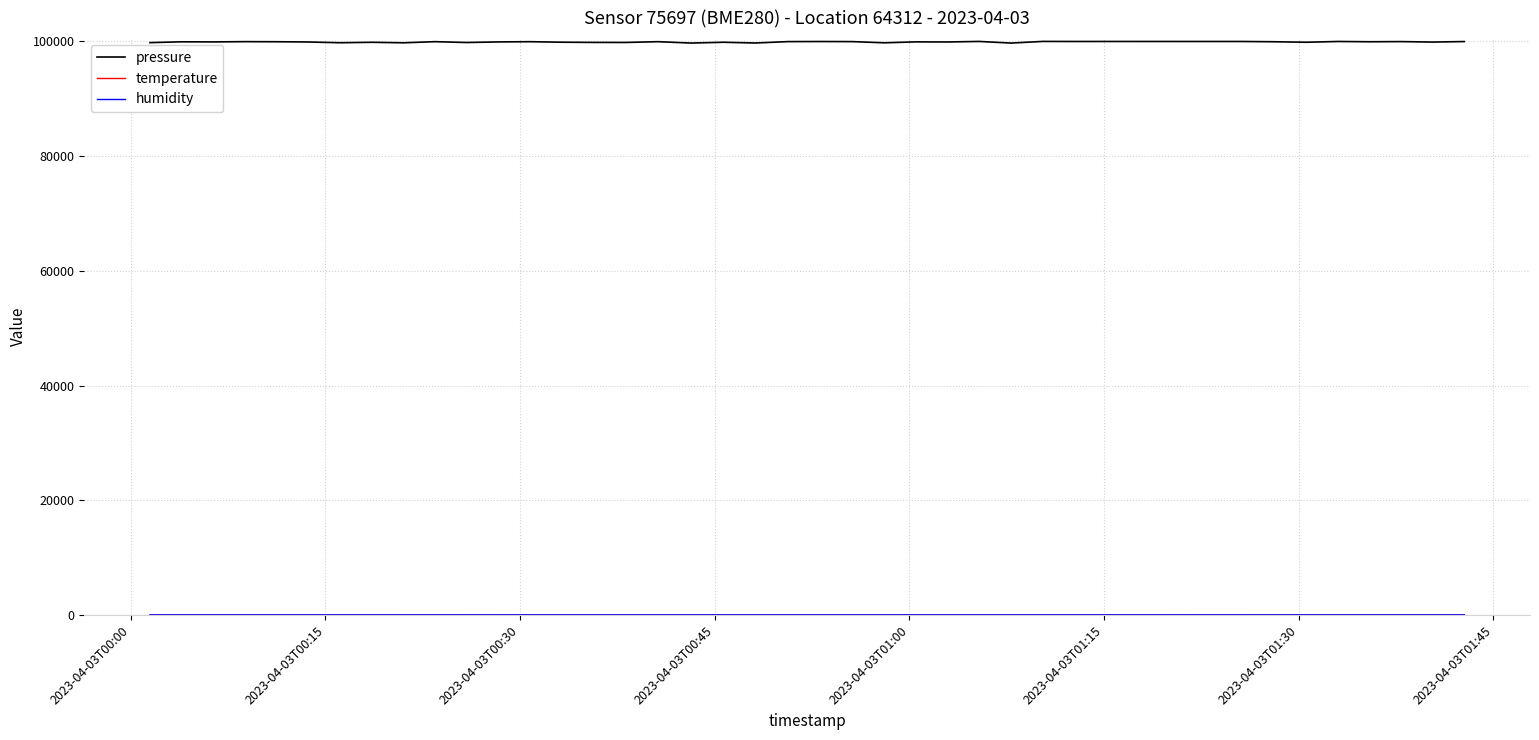

What is the greatest value displayed?

99920.0